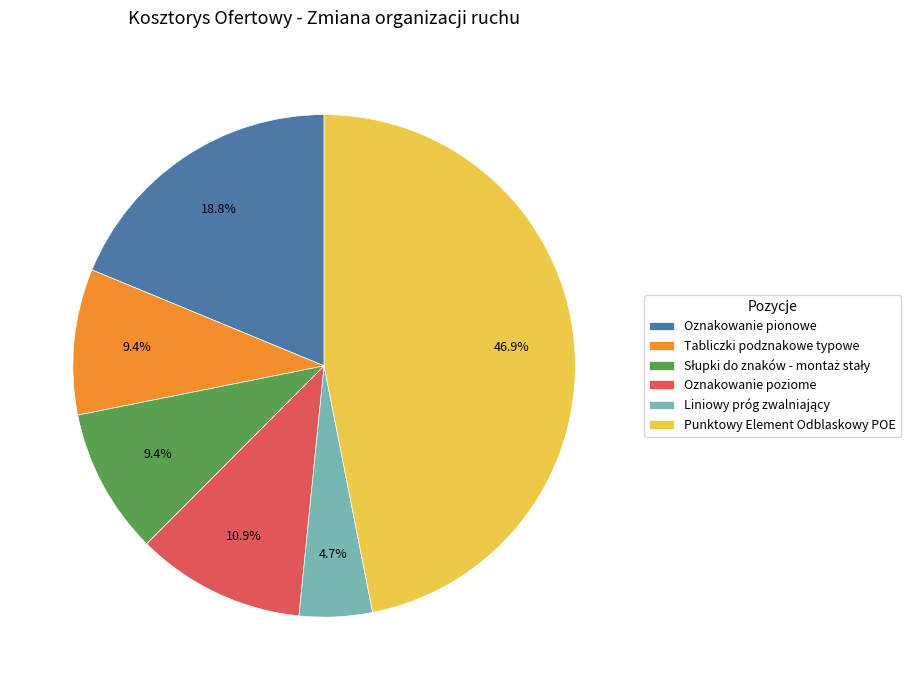

To the nearest percent, what percentage of the pie is Tabliczki podznakowe typowe?

9%